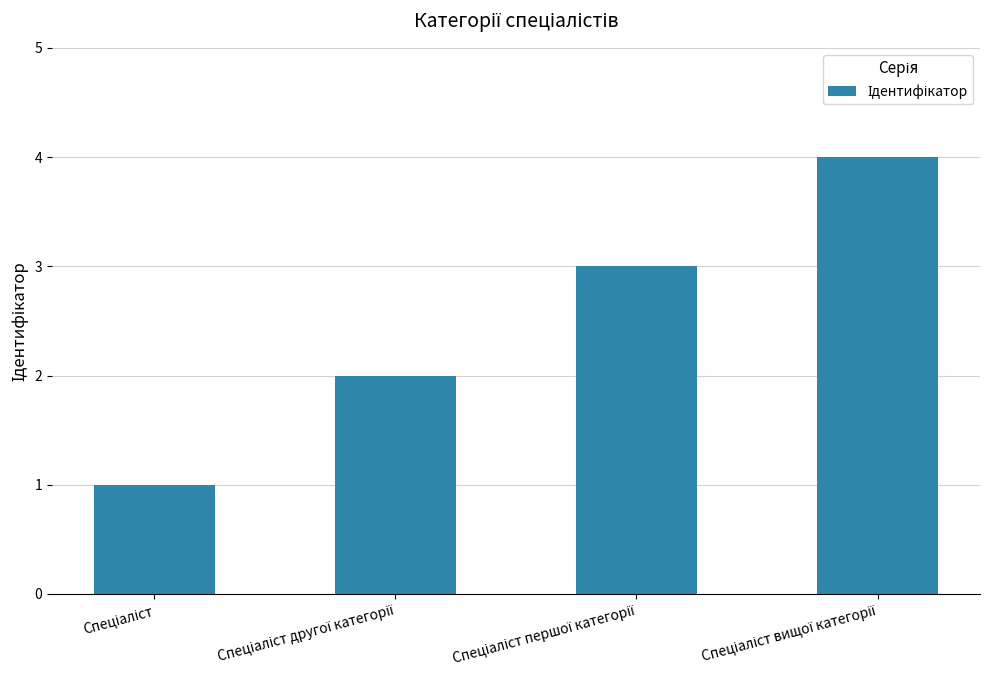

How many data points does each series have?

4